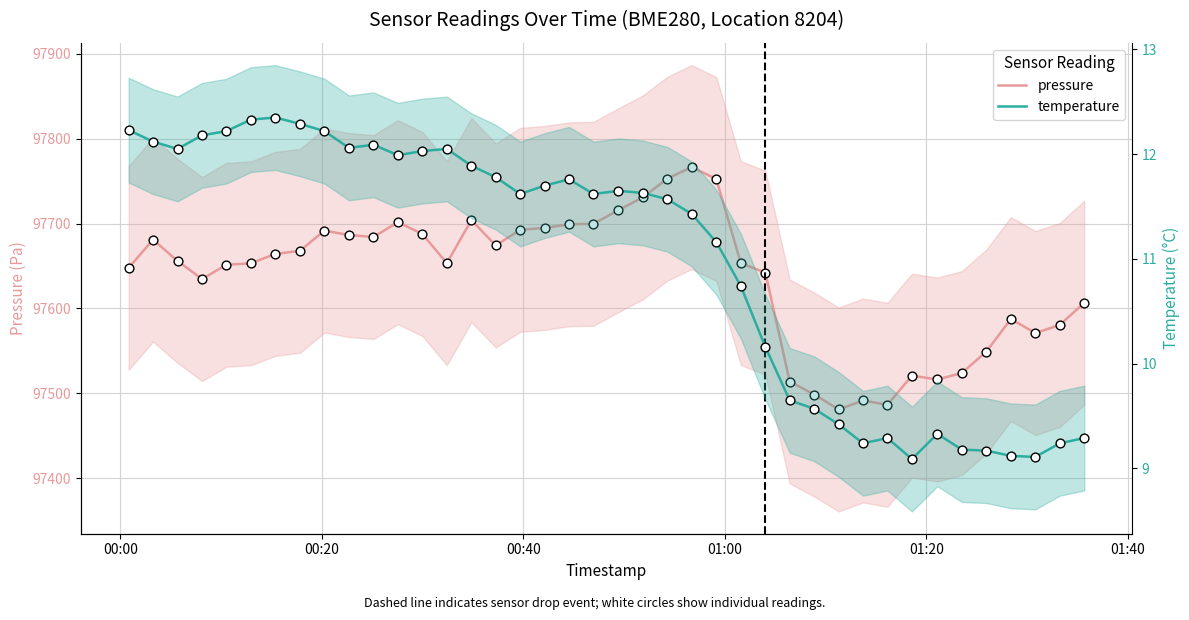

What are all the series names shown in the legend?

pressure, temperature